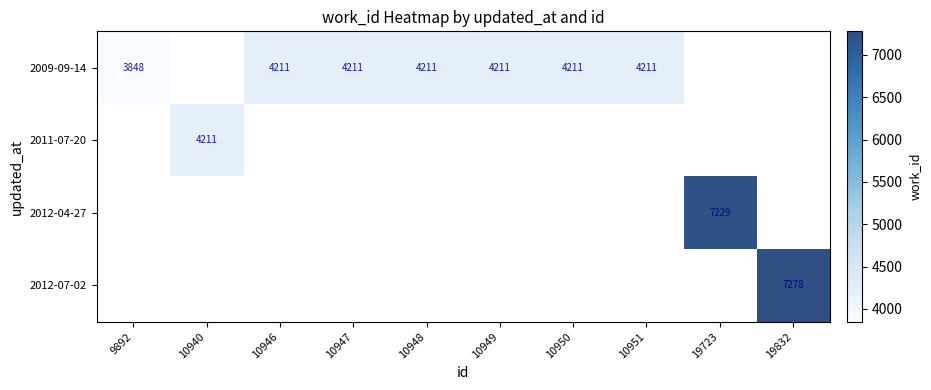

Which category has the highest value across all series?

19832